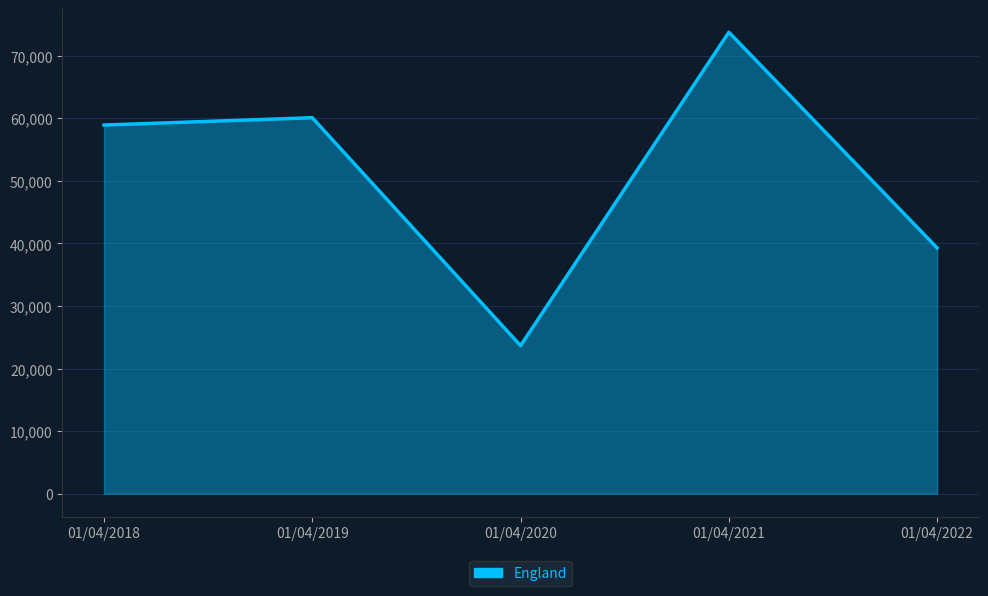

How many interior local valleys (lower than both neighbors) does the data have?

1